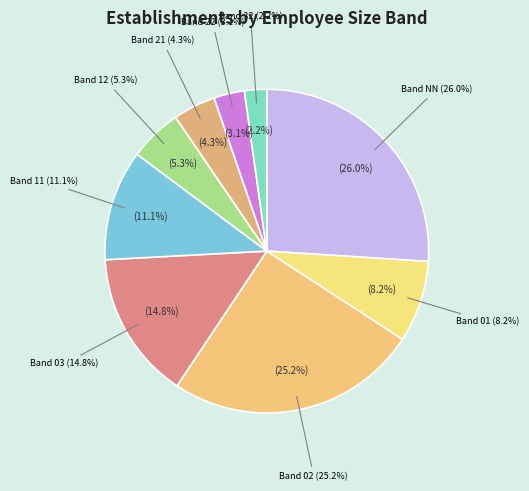

Between NN and 01, which is larger?

NN